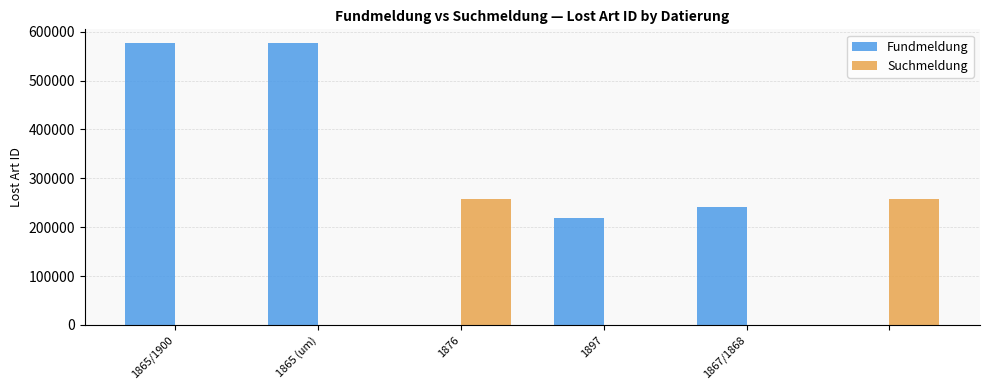

Which series has the largest range (max minus min)?

Fundmeldung